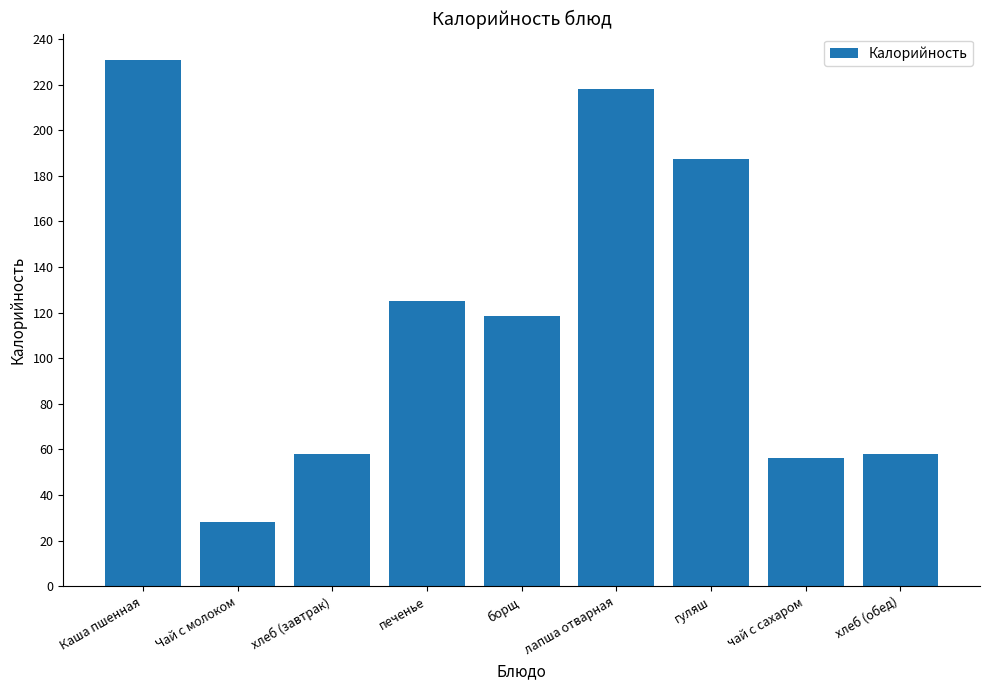

What is the label of the 2nd bar from the left?

Чай с молоком